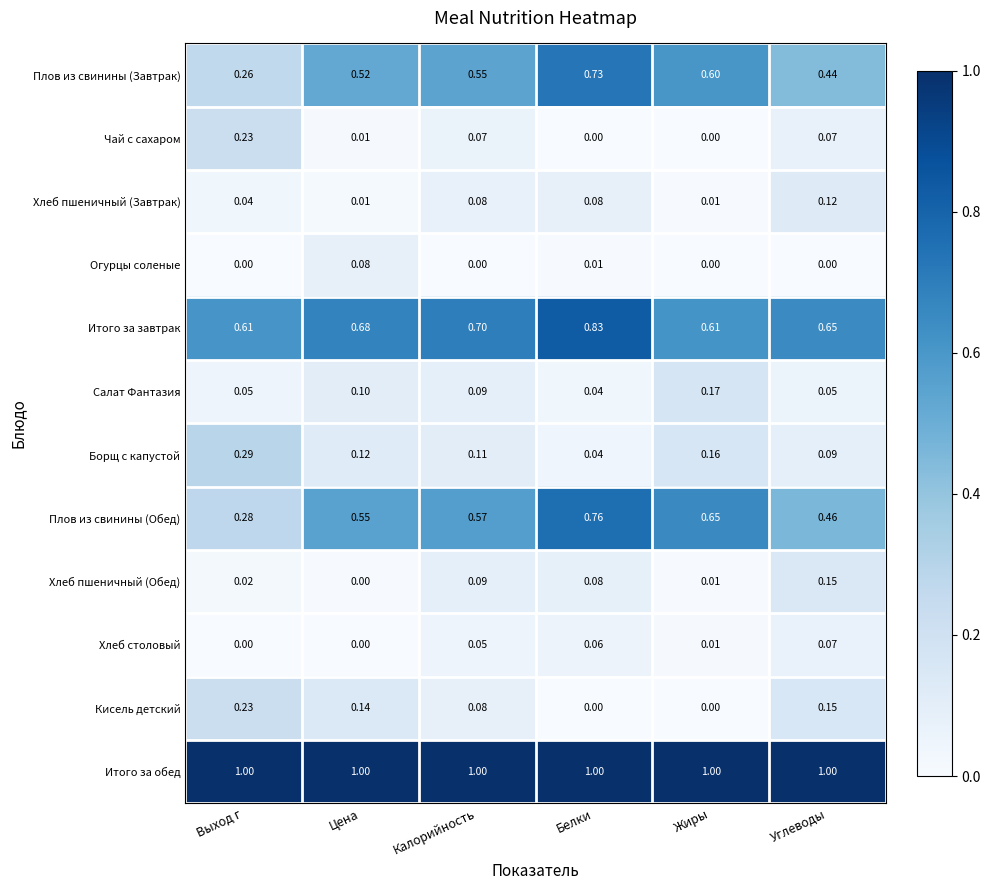

At how many categories does at least one series exceed 0?

6